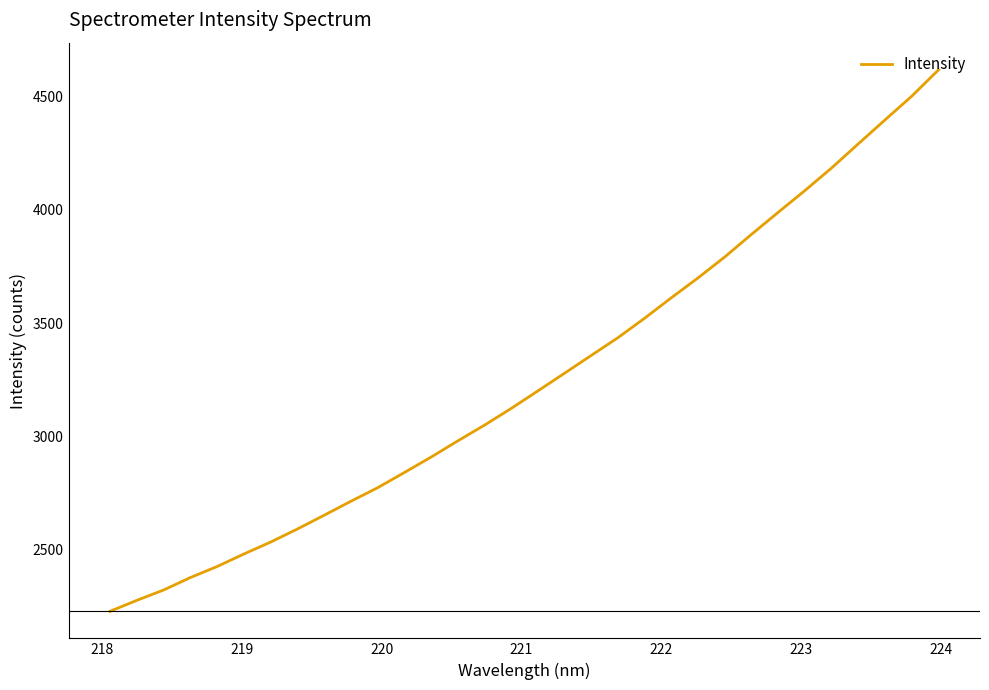

What is the greatest value displayed?

4617.9